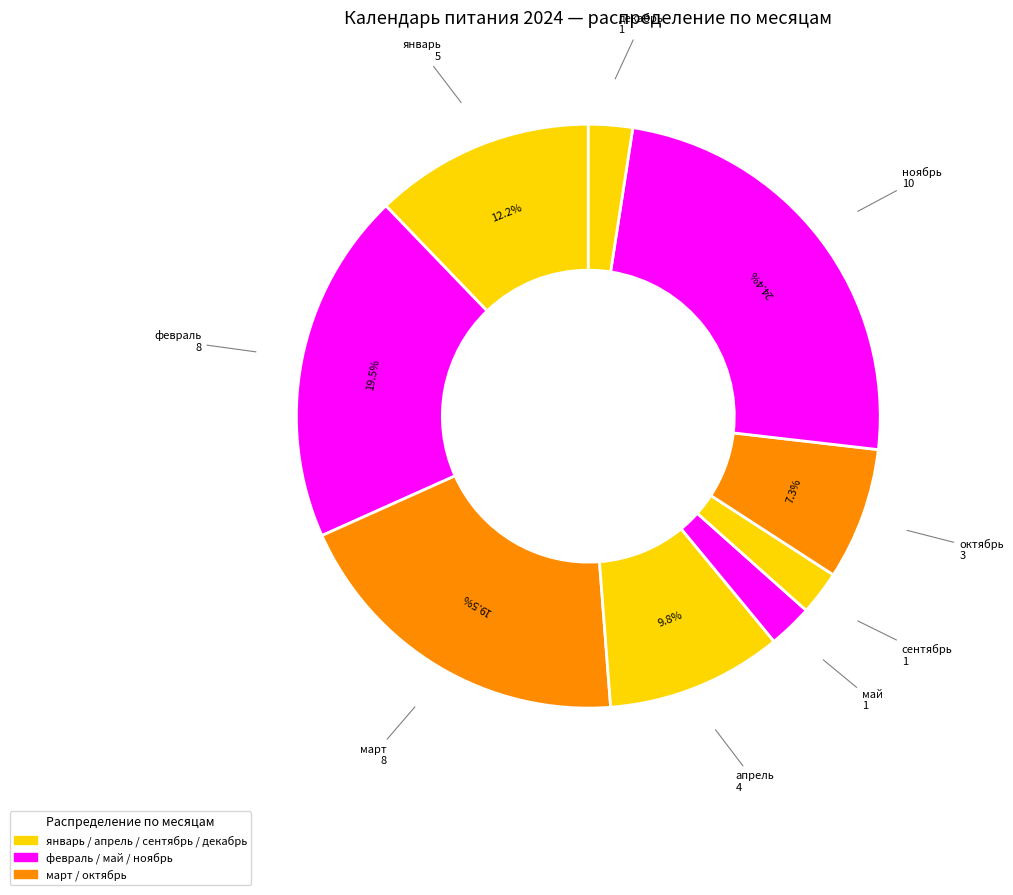

Count the number of slices in the pie.

9